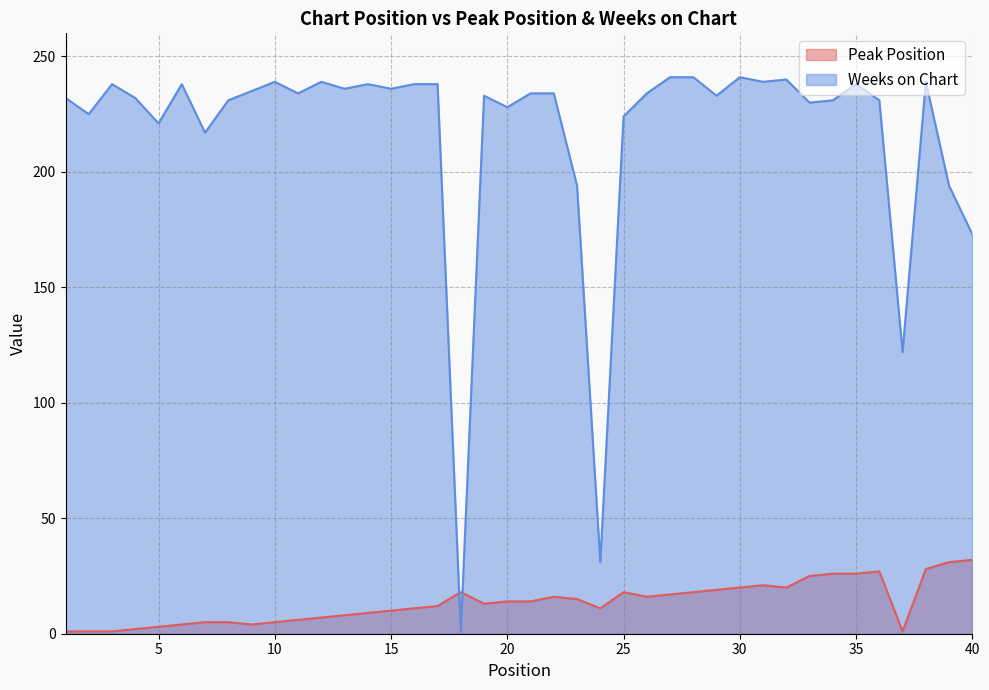

Where does the Peak Position series first go above 14?

18